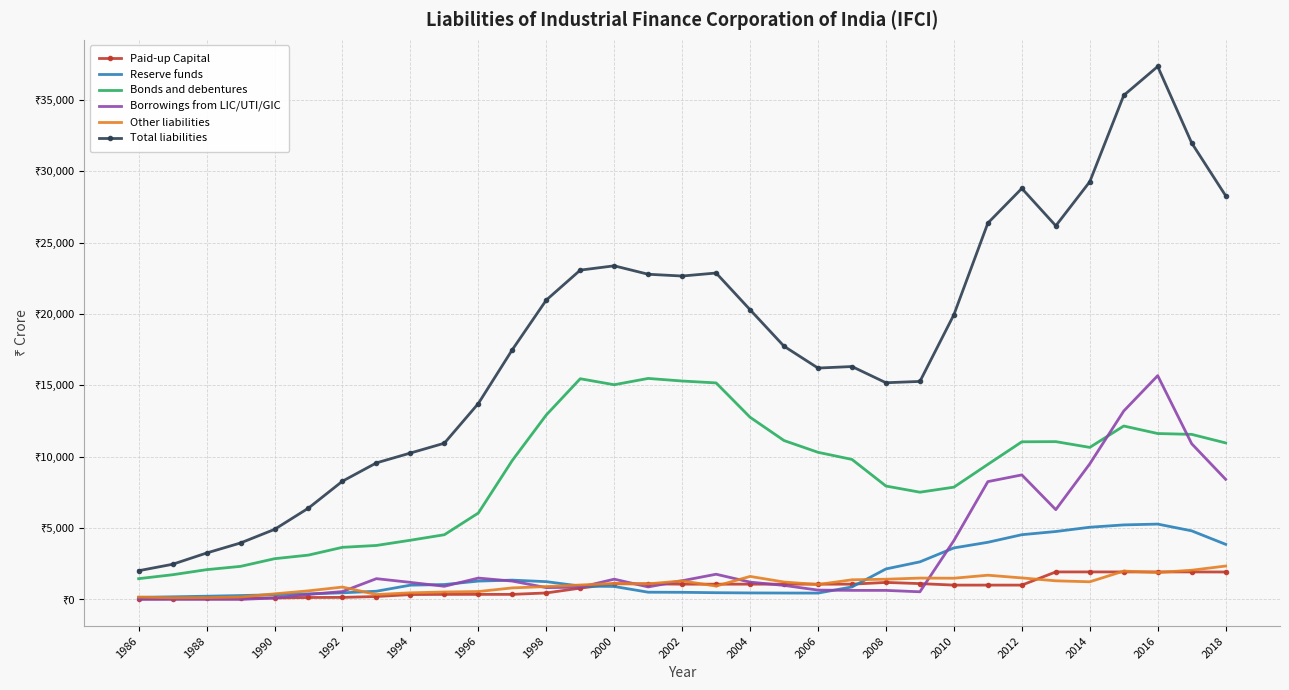

What are all the series names shown in the legend?

Paid-up Capital, Reserve funds, Bonds and debentures, Borrowings from LIC/UTI/GIC, Other liabilities, Total liabilities